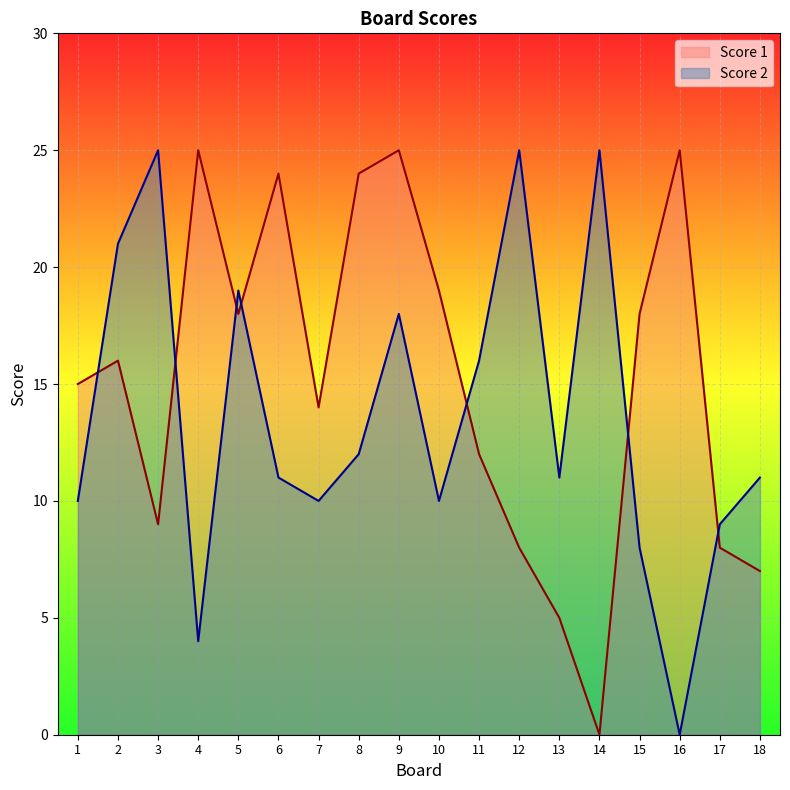

Where is Score 2 nearest to the value 12?

8